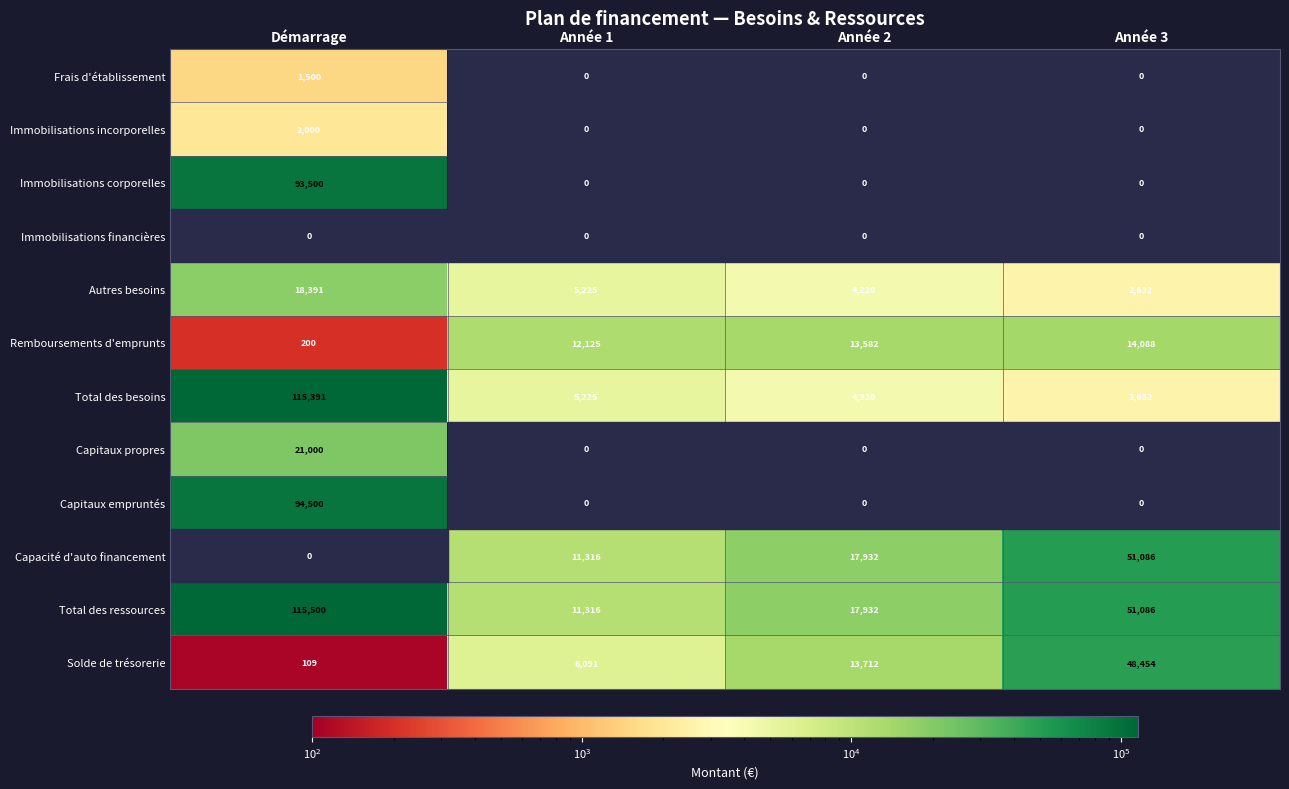

Which label corresponds to the largest value in the chart?

Démarrage